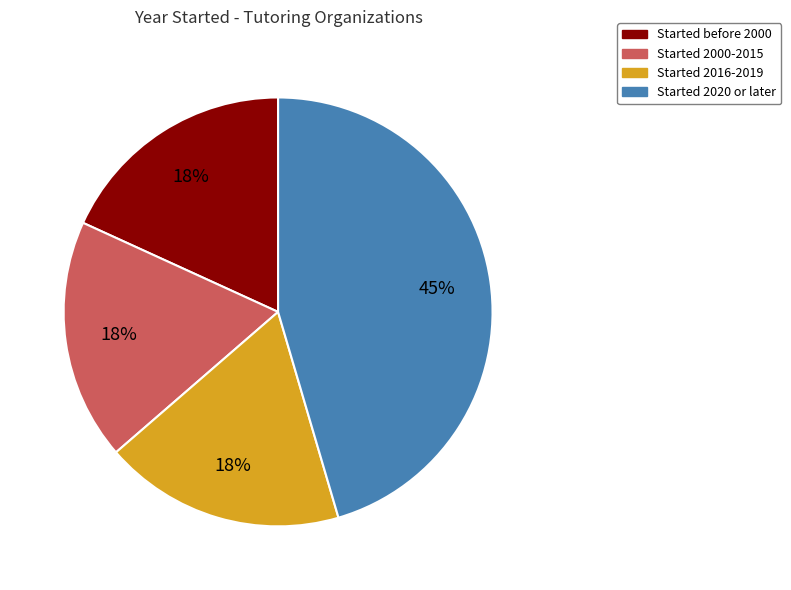

To the nearest percent, what is the average slice percentage?

25%